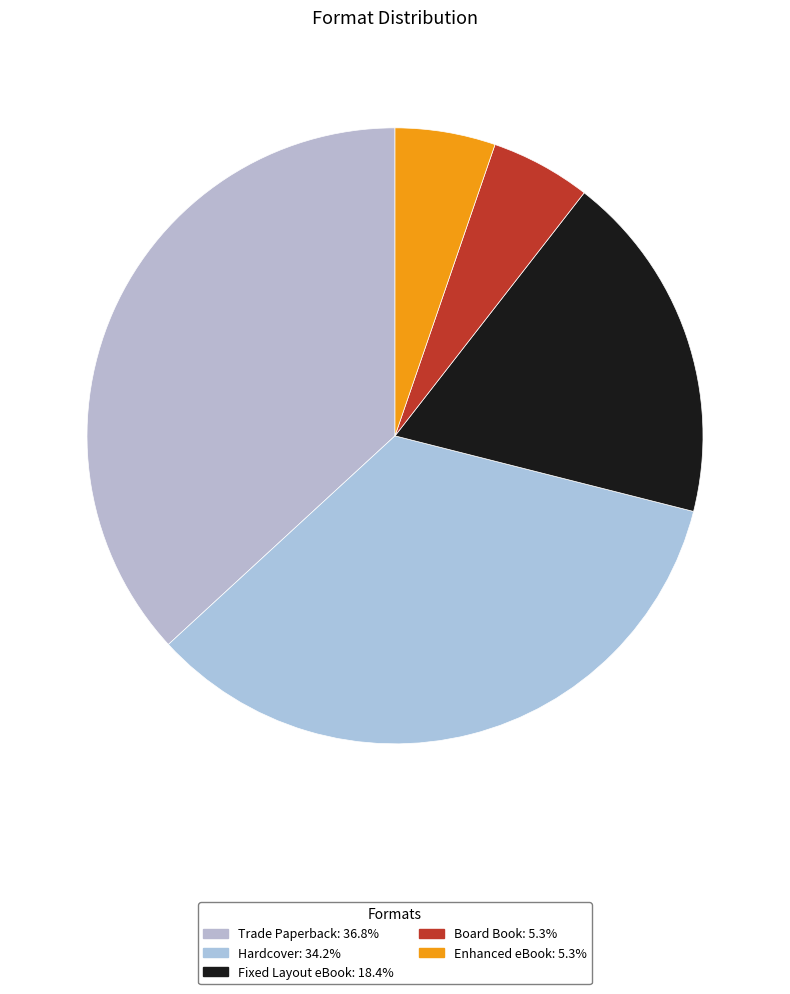

The Enhanced eBook slice represents 11% of the pie. True or false?

False